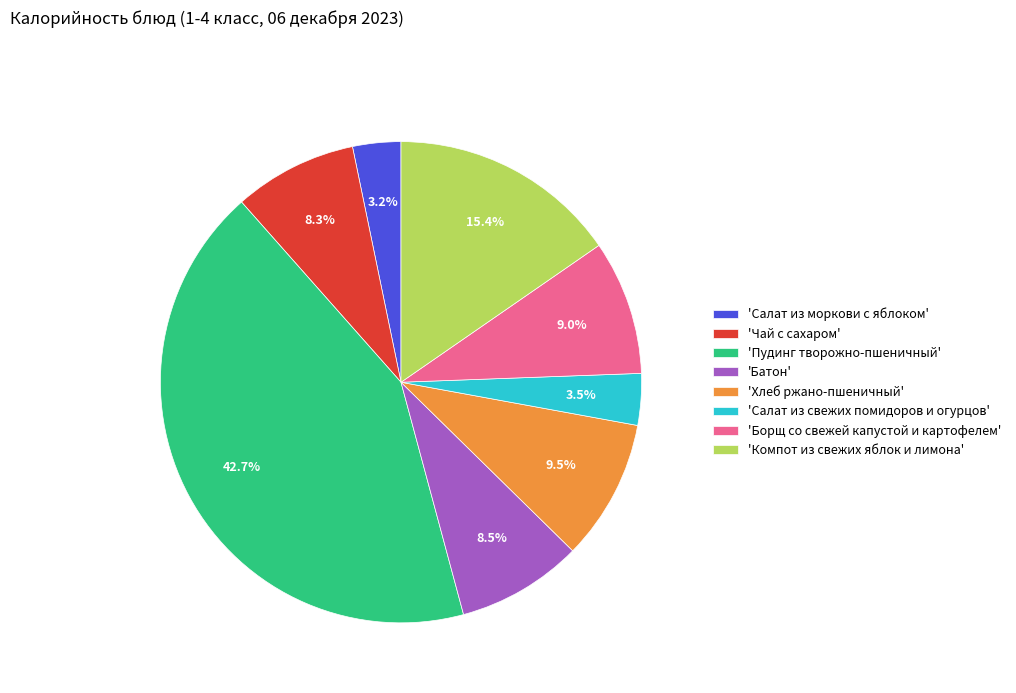

Does 'Салат из свежих помидоров и огурцов' represent more than half of the total?

No